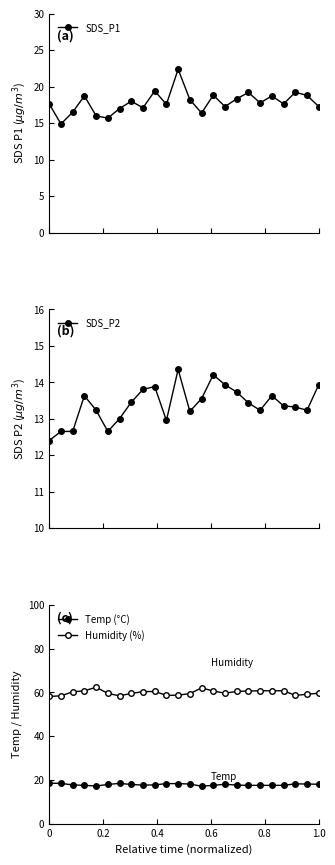

Which series has the largest range (max minus min)?

SDS_P1